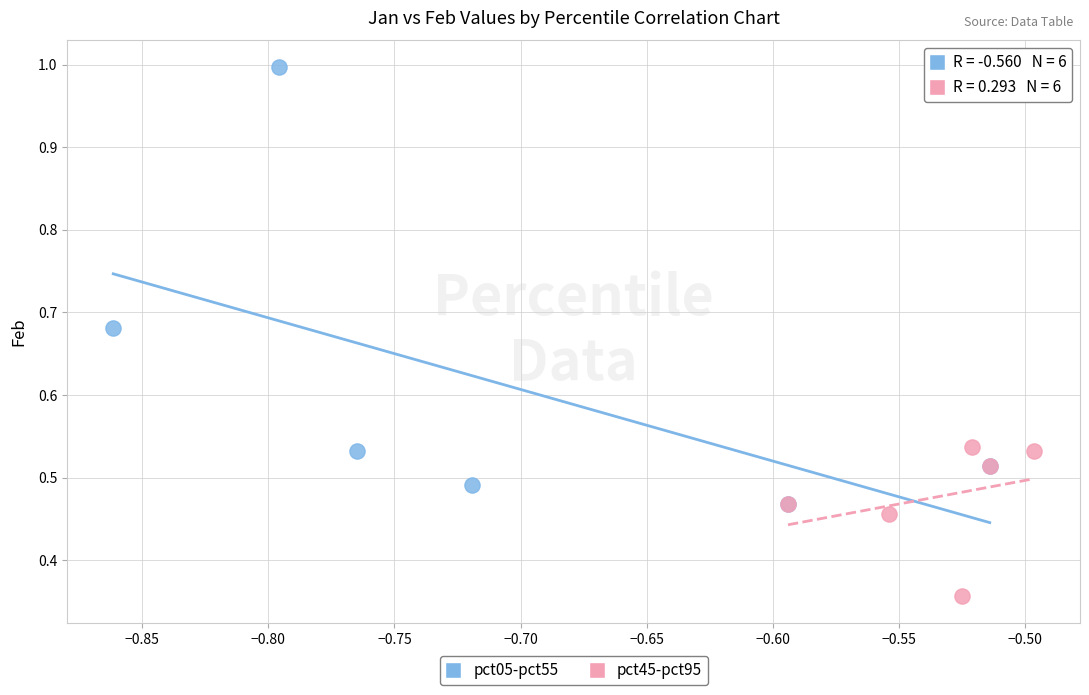

Which series contains the highest Y value?

pct05-pct55